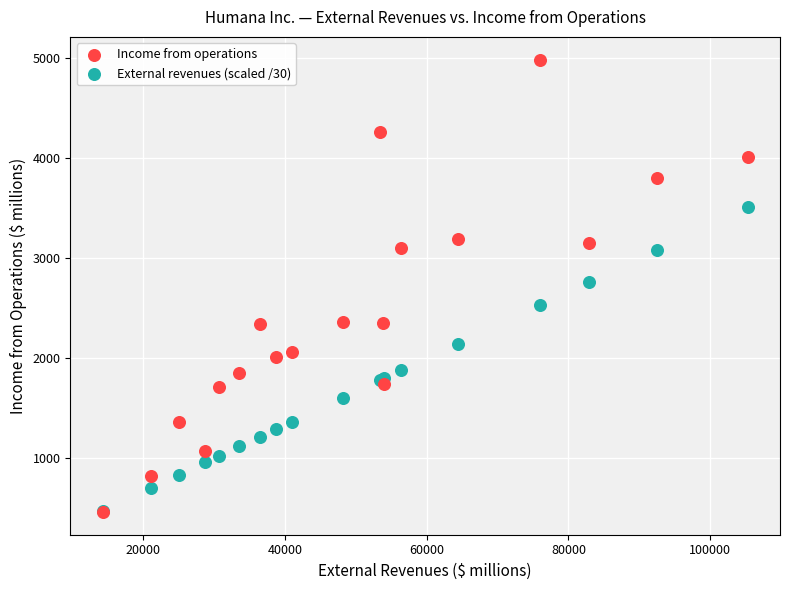

What are all the series names shown in the legend?

Income from operations, External revenues (scaled /30)